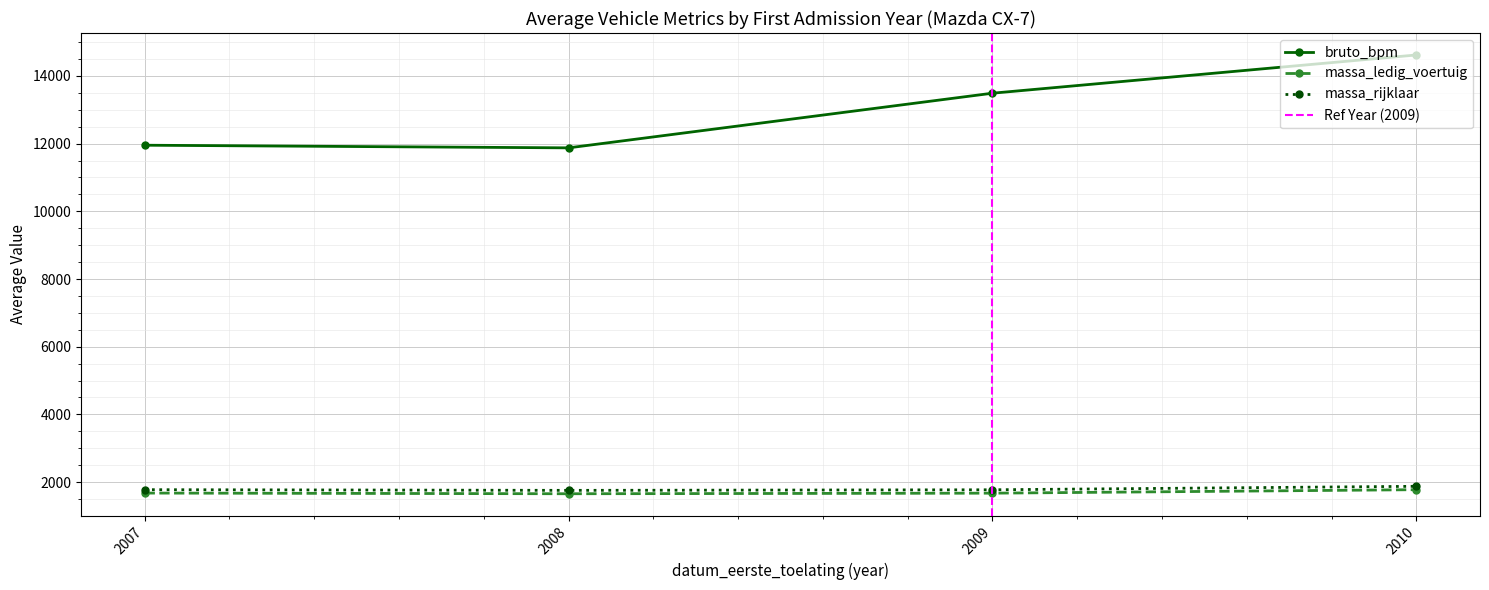

The value of massa_rijklaar at 2008 is 1755. True or false?

True